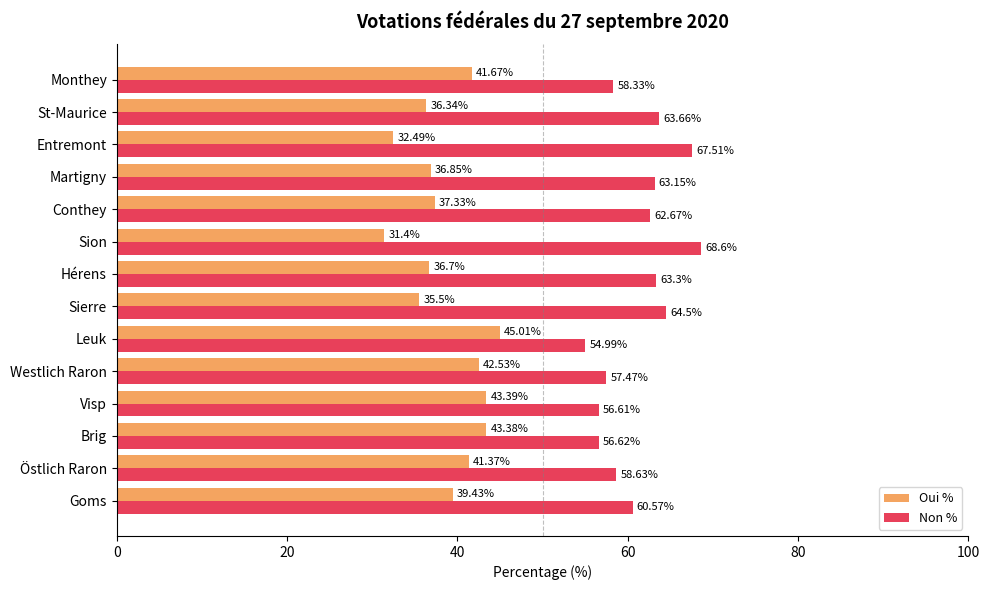

What is the difference between the maximum and second lowest values in the Non % series?

12.0